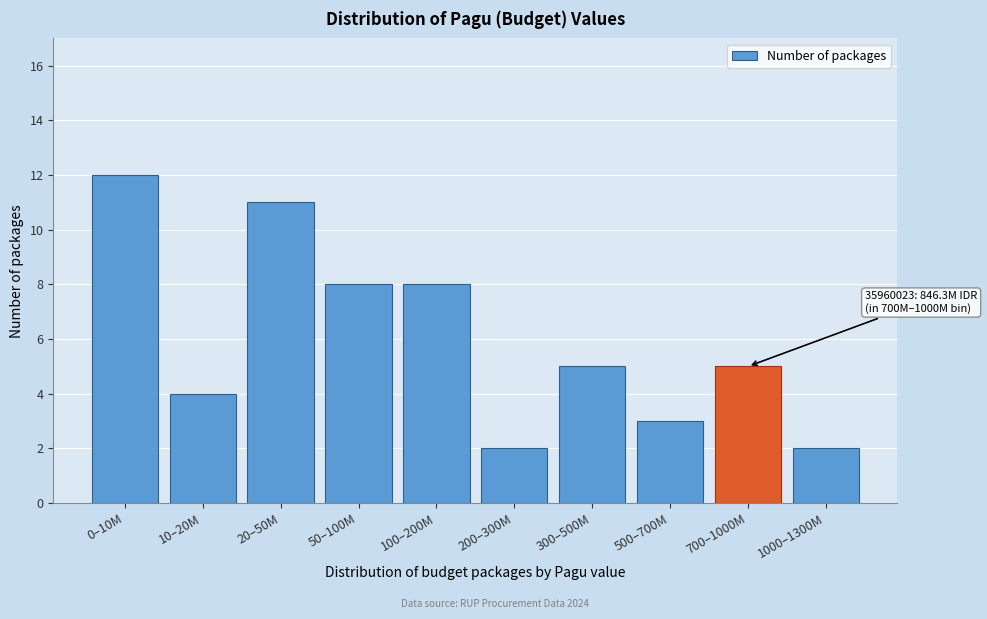

Reading left to right, extract all data points from this chart.

12	4	11	8	8	2	5	3	5	2